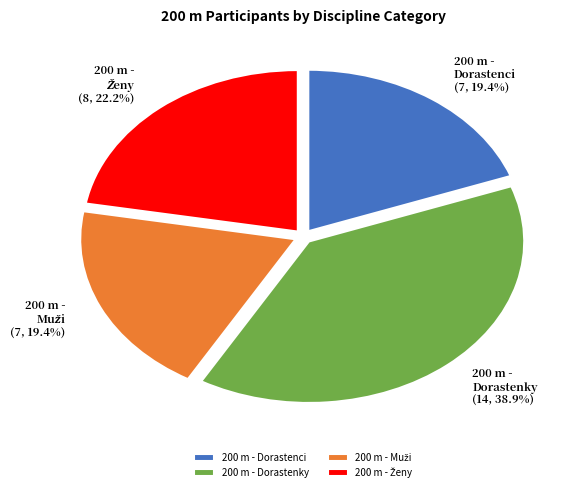

How much of the chart is everything except 200 m - Dorastenci (7, 19.4%)?

80.6%